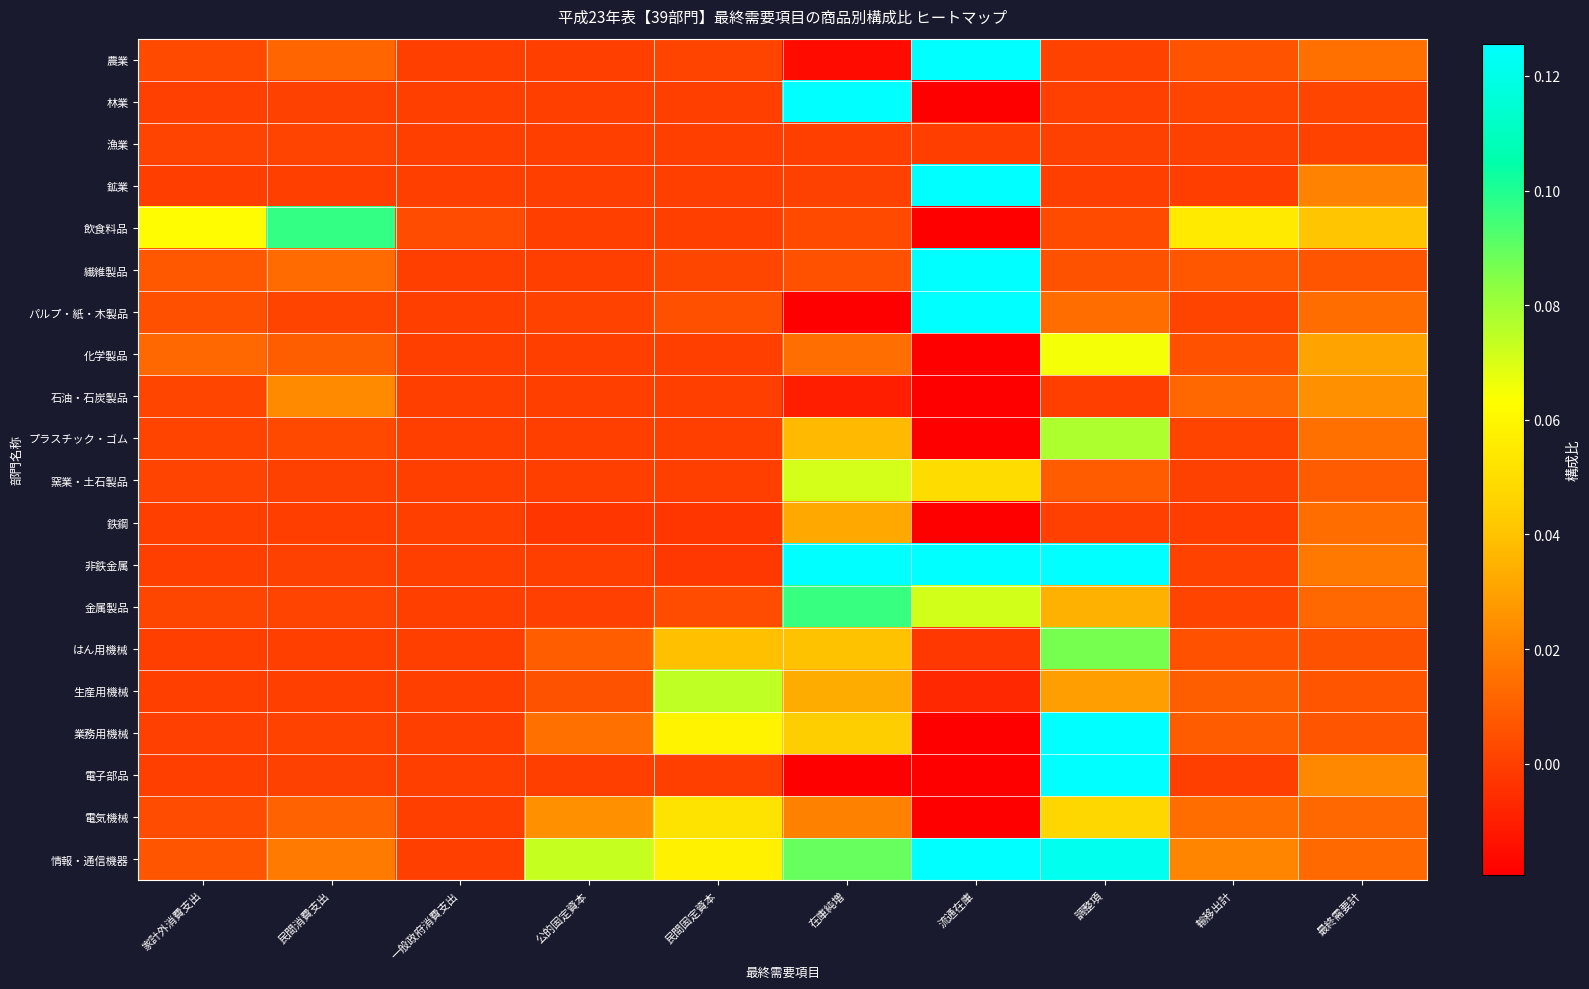

What is the maximum value shown in the chart?

0.5